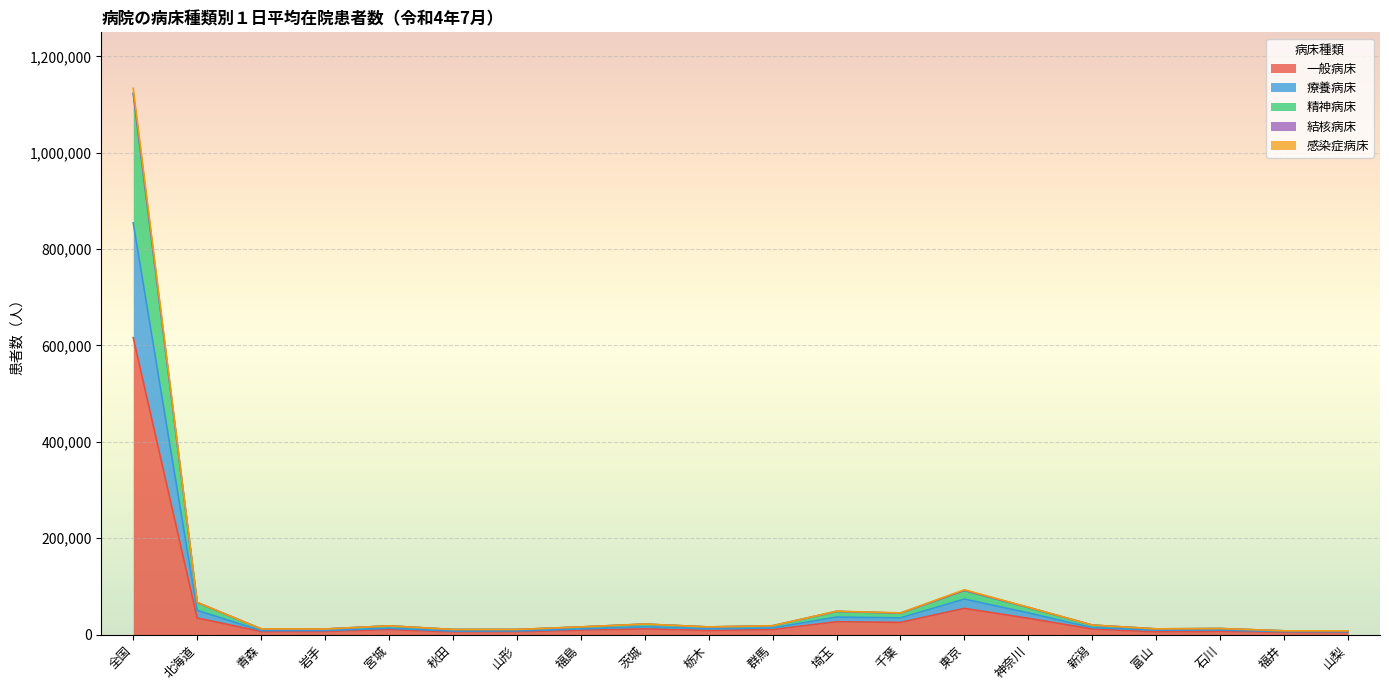

At which category is the sum across all series the highest?

全国